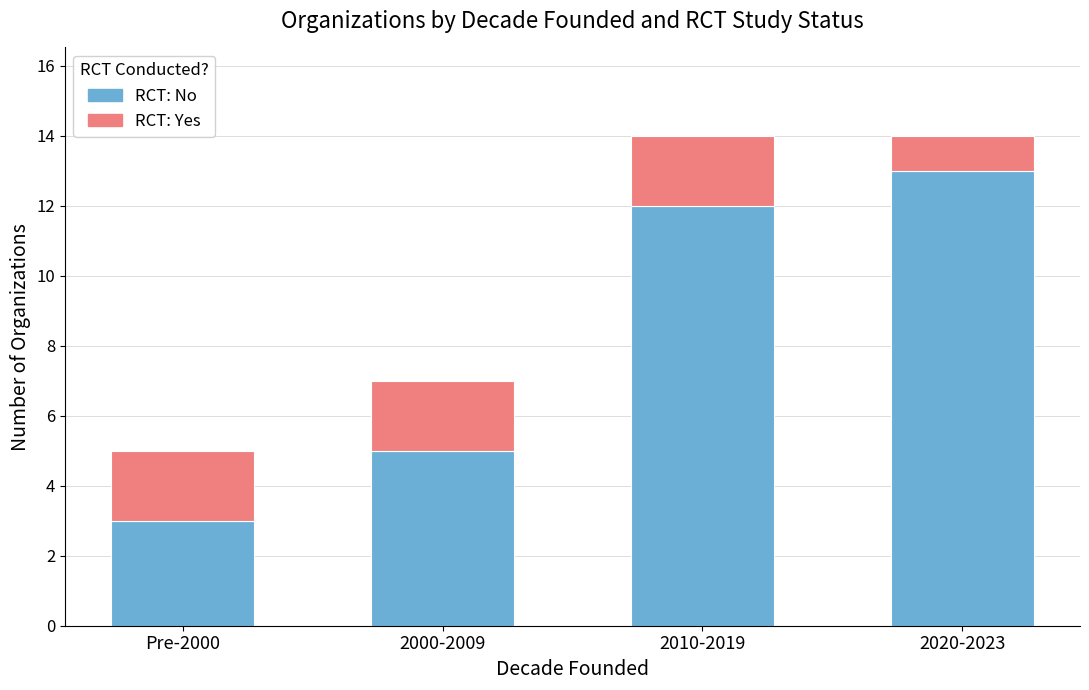

What is the total value across all series at 2000-2009?

7